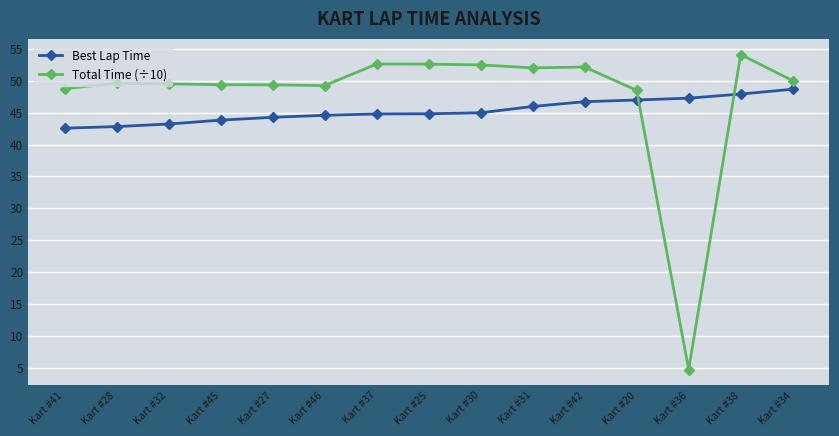

What is the spread (max minus min) of values at Kart #34?

1.3